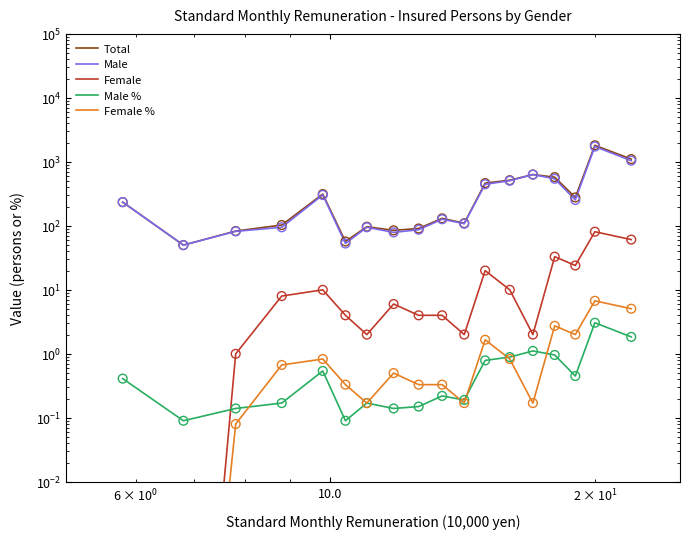

Which series has the largest Y range (max minus min)?

Total